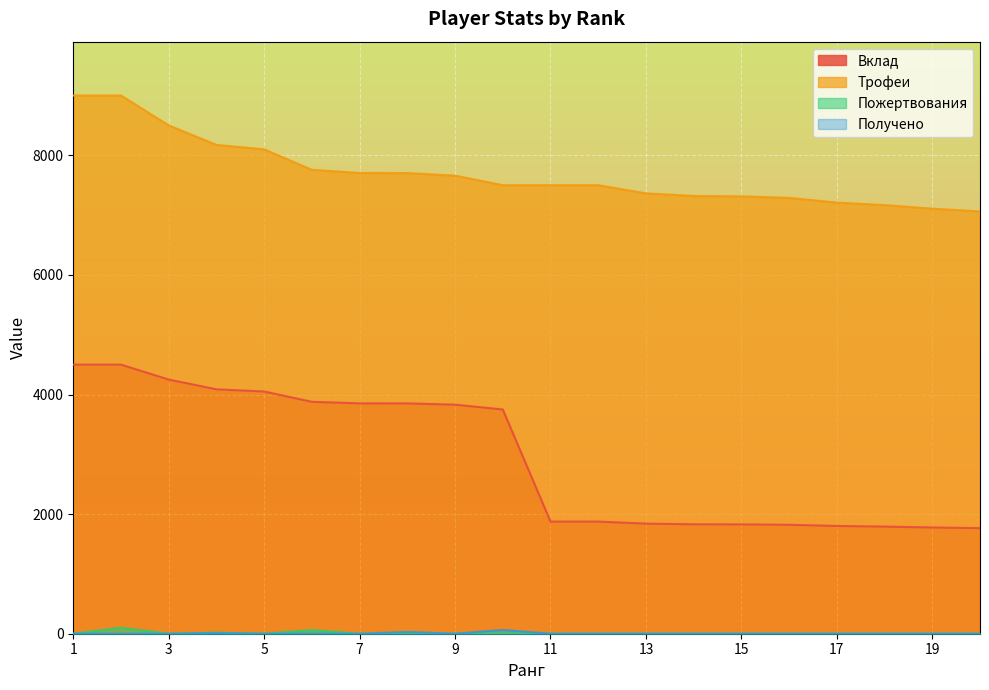

Which has a higher value, 19 or 13?

13